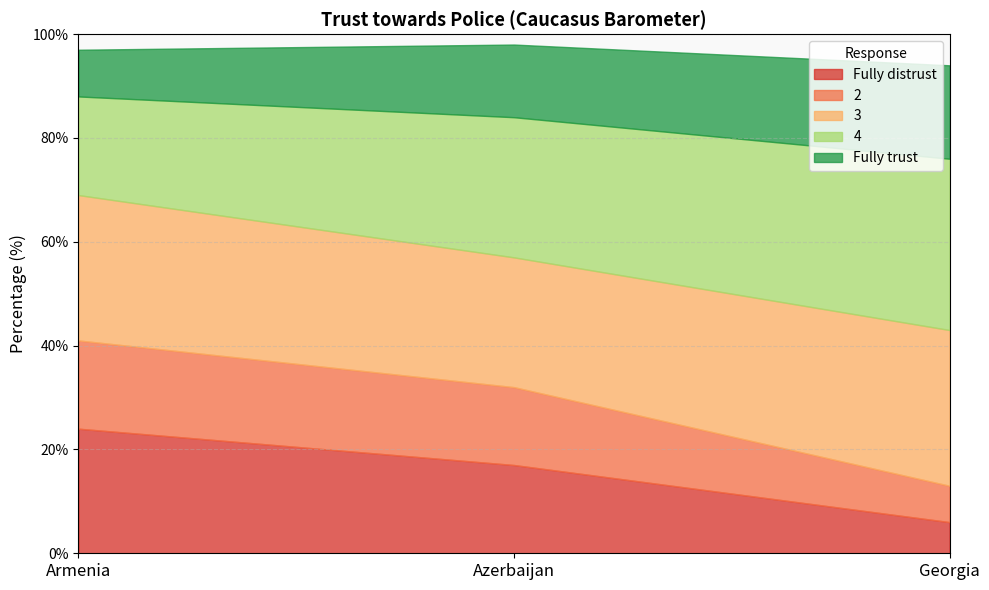

How many categories are shown in the chart?

3